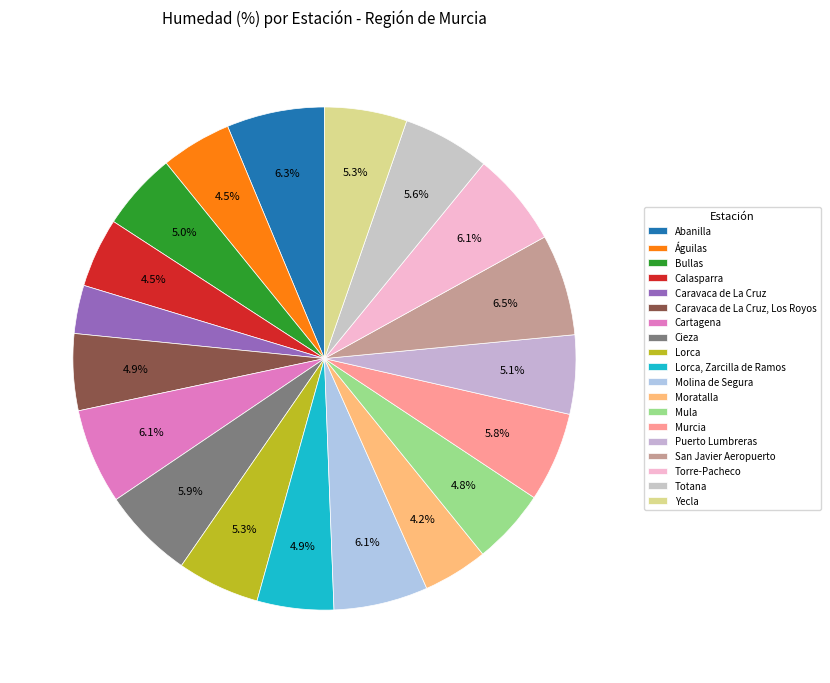

How many segments does this pie chart have?

19